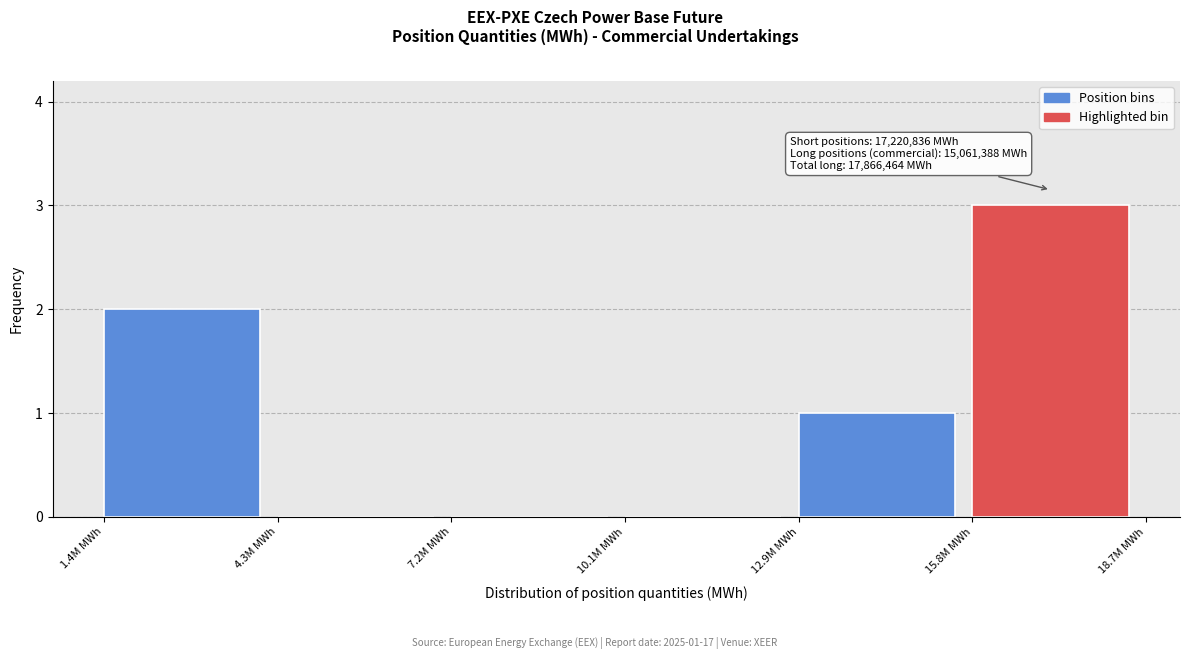

Reading left to right, transcribe all the data shown in this chart.

1.4M MWh=2	4.3M MWh=0	7.2M MWh=0	10.1M MWh=0	12.9M MWh=1	15.8M MWh=3